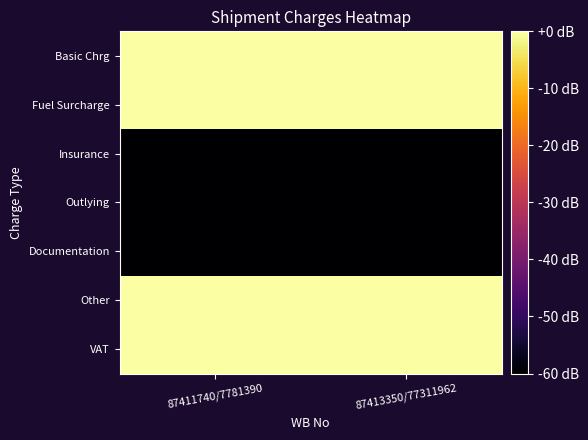

What is the smallest value displayed?

-60.0